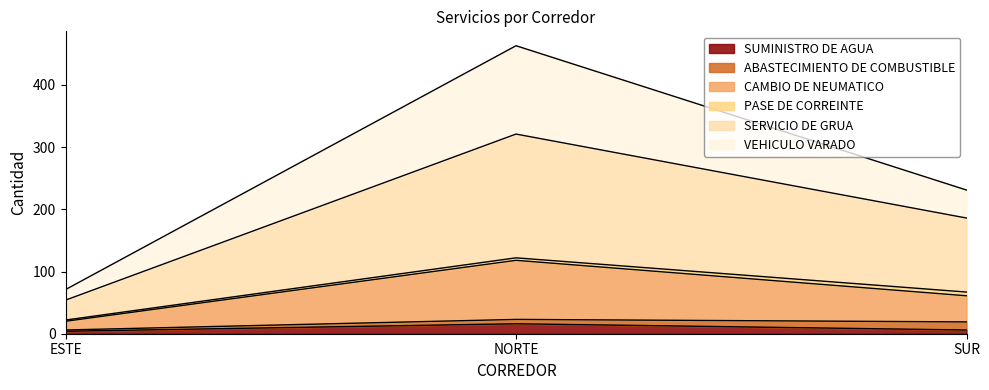

Count the number of categories in the chart.

3